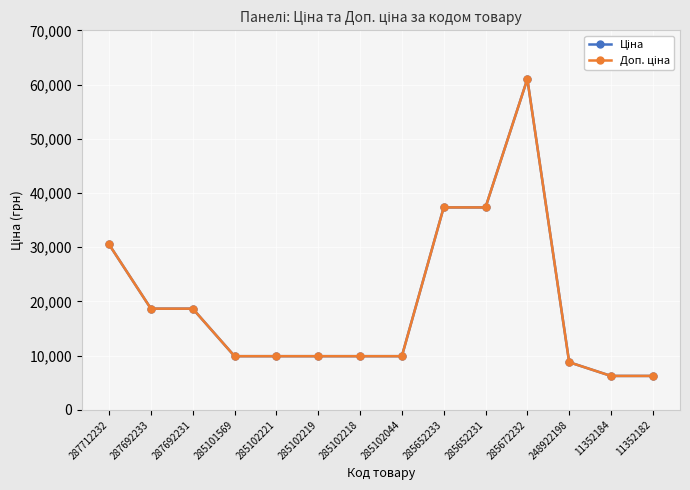

Is this an area chart (filled region under the line)?

No